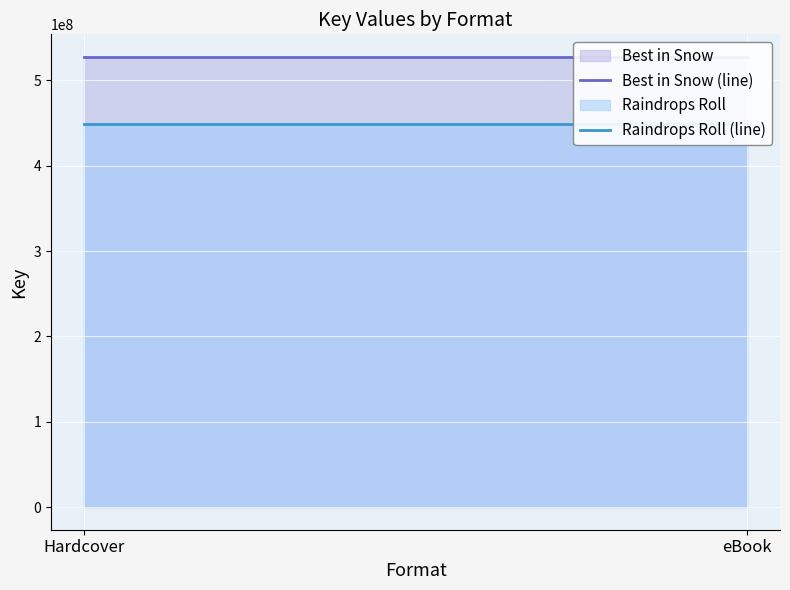

What is the label of the 2nd point from the left?

eBook